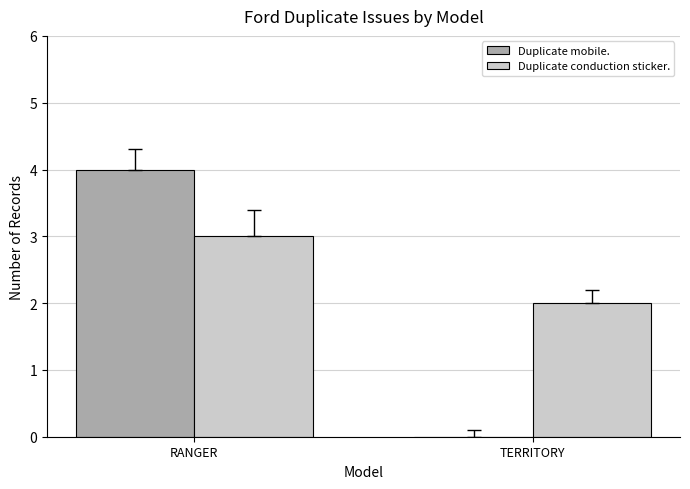

How many groups of bars are there?

2